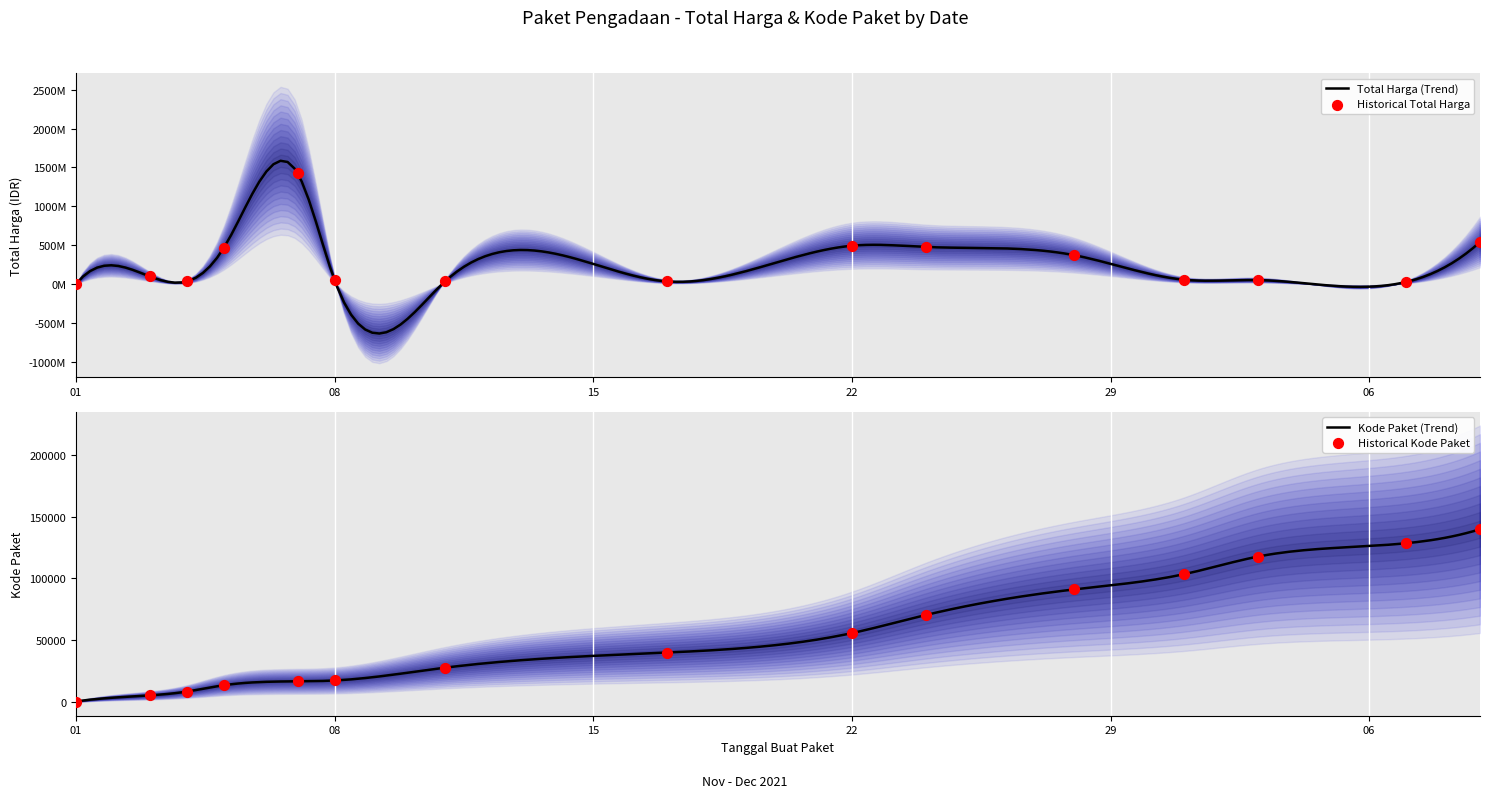

What are all the series names shown in the legend?

Total Harga, Kode Paket